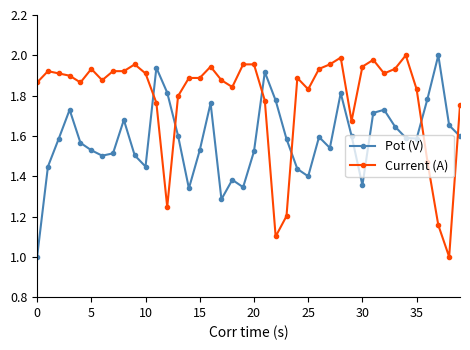

Which series has the largest total across all categories?

Current (A)